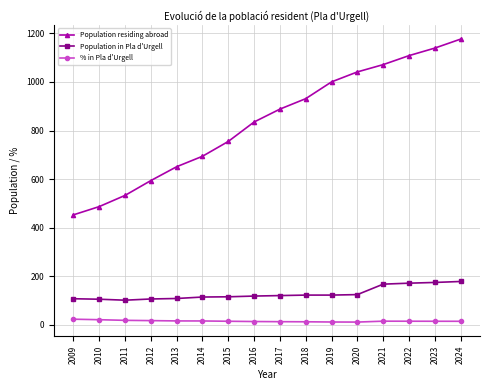

What is the value of the % in Pla d'Urgell point at the 1st from the left?

23.8